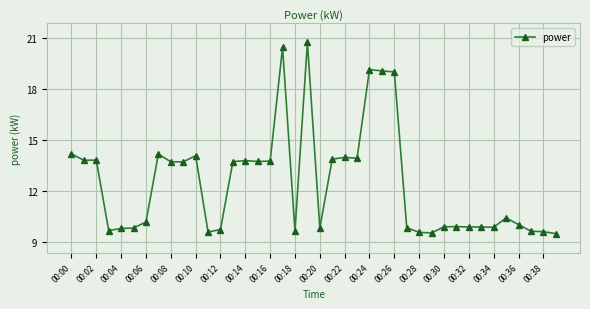

How many data points does each series have?

40